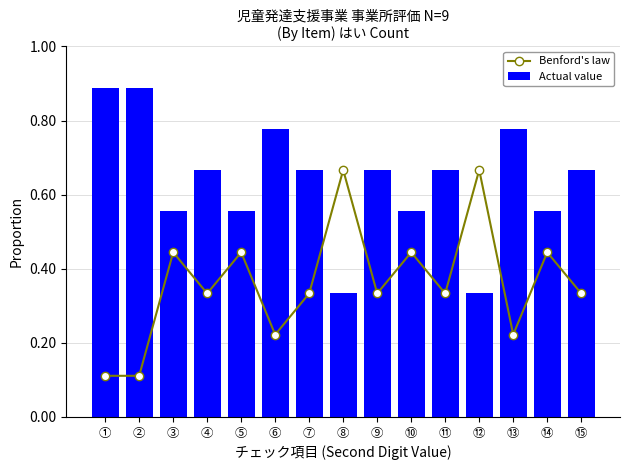

Reading right to left, transcribe all the data shown in this chart.

Benford's law: ⑮=0.3	⑭=0.4	⑬=0.2	⑫=0.7	⑪=0.3	⑩=0.4	⑨=0.3	⑧=0.7	⑦=0.3	⑥=0.2	⑤=0.4	④=0.3	③=0.4	②=0.1	①=0.1
Actual value: ⑮=0.7	⑭=0.6	⑬=0.8	⑫=0.3	⑪=0.7	⑩=0.6	⑨=0.7	⑧=0.3	⑦=0.7	⑥=0.8	⑤=0.6	④=0.7	③=0.6	②=0.9	①=0.9